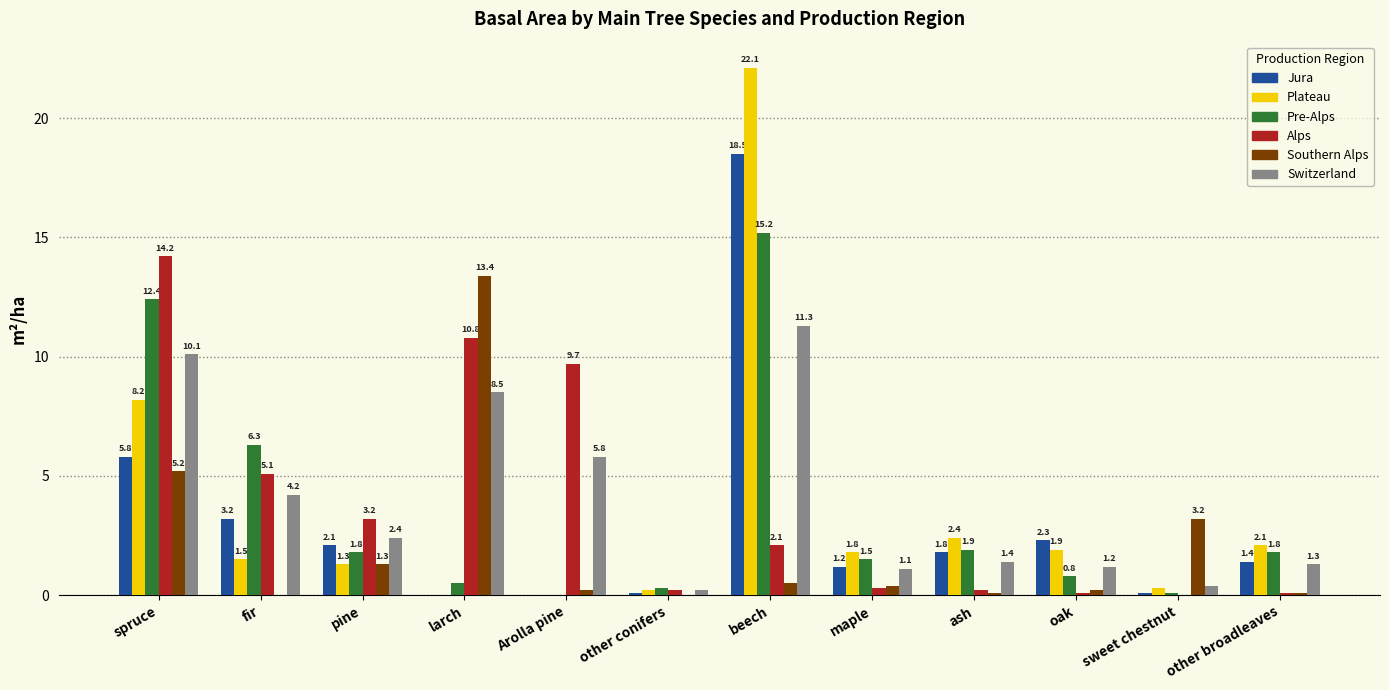

Read the Jura value at pine.

2.1